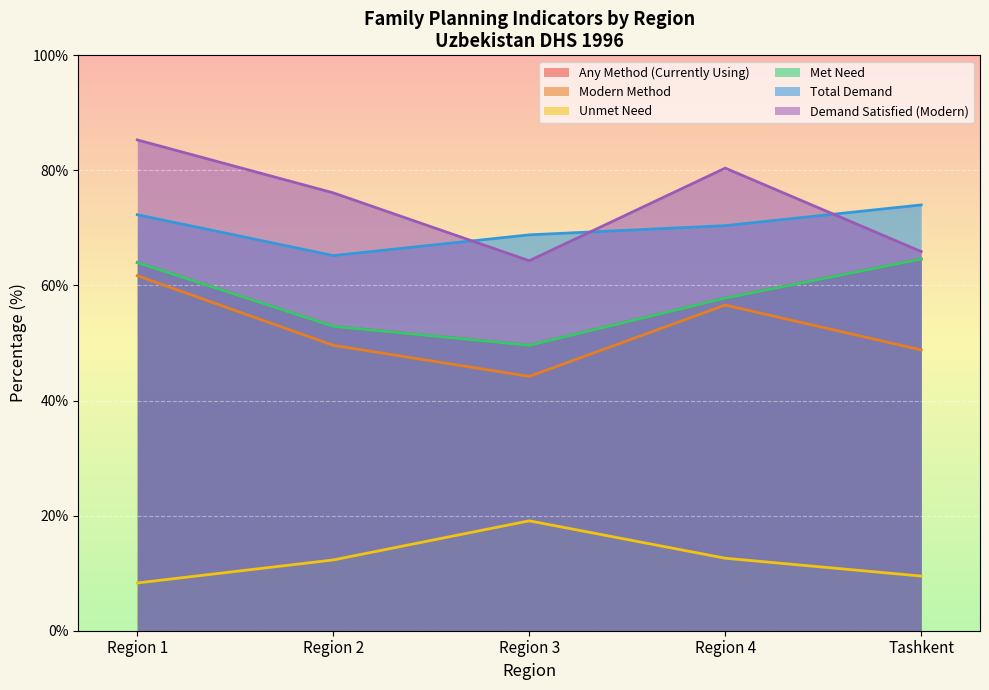

Does the chart display data point markers on the line(s)?

No